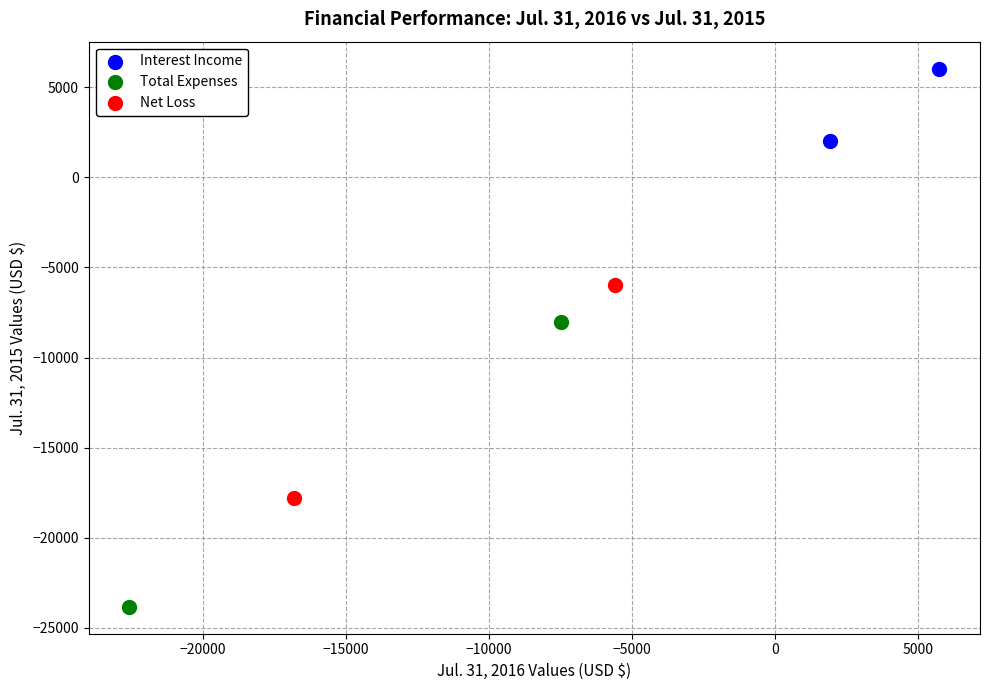

What are all the series names shown in the legend?

Interest Income, Total Expenses, Net Loss